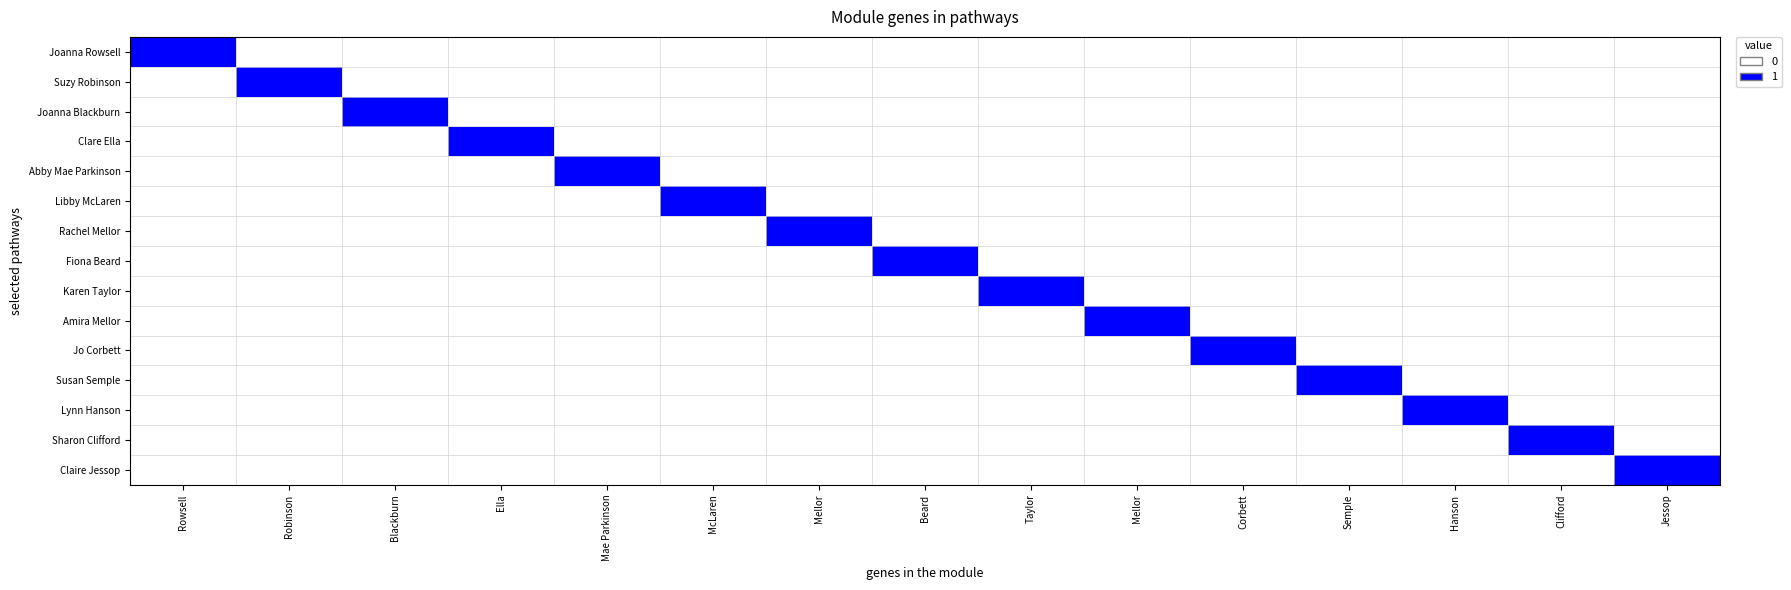

Which series has the widest spread of values?

Joanna Rowsell